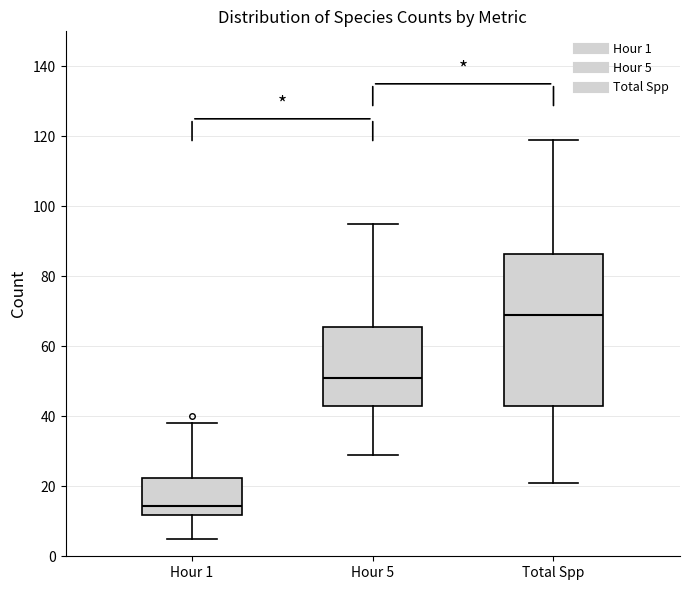

Where does the median line of the box for Hour 5 sit on the y-axis? The values are not printed on the chart, so give them approximately, as read against the axis.

52